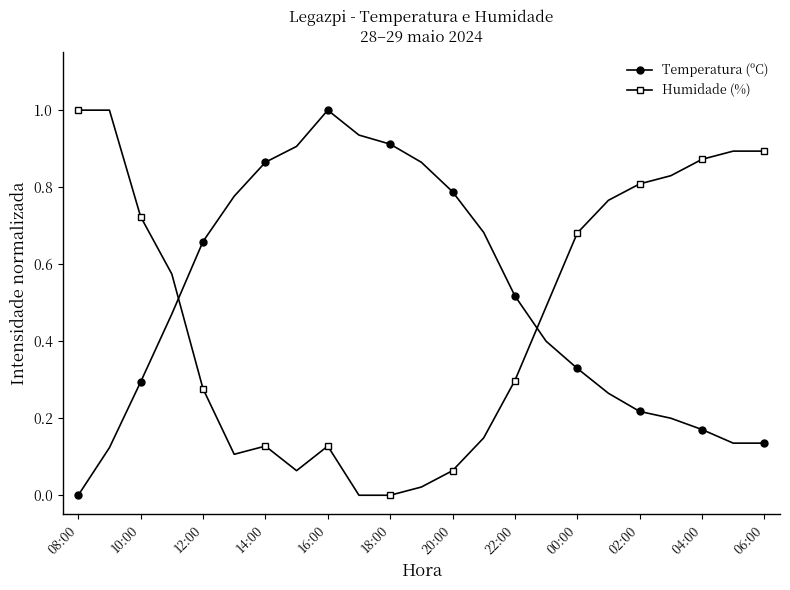

What is the sum of all Temperatura (ºC) values?

11.6